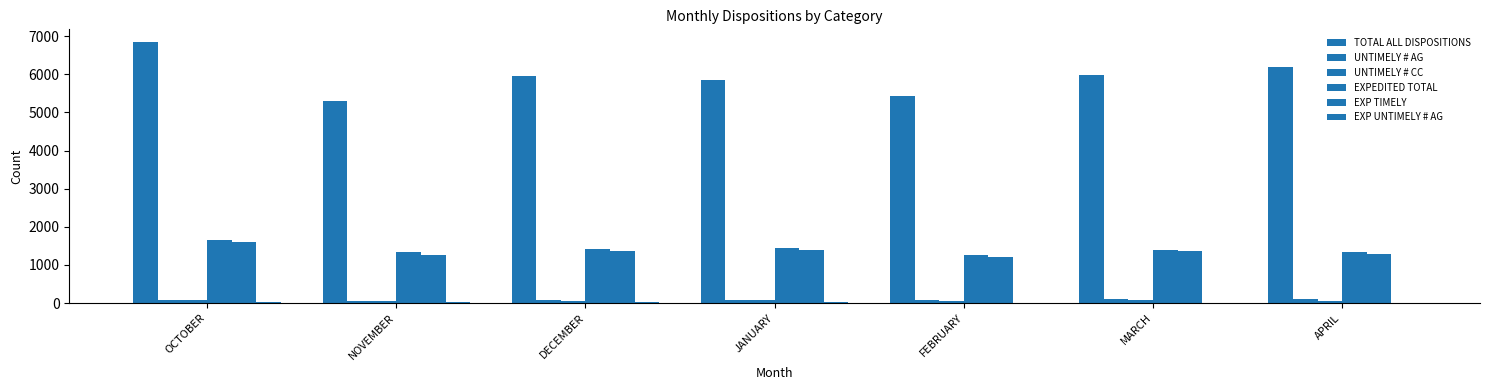

Reading left to right, list all the values displayed in this chart.

TOTAL ALL DISPOSITIONS: OCTOBER=6838	NOVEMBER=5310	DECEMBER=5968	JANUARY=5859	FEBRUARY=5431	MARCH=5992	APRIL=6182
UNTIMELY # AG: OCTOBER=85	NOVEMBER=54	DECEMBER=77	JANUARY=83	FEBRUARY=71	MARCH=100	APRIL=113
UNTIMELY # CC: OCTOBER=76	NOVEMBER=66	DECEMBER=65	JANUARY=79	FEBRUARY=64	MARCH=74	APRIL=66
EXPEDITED TOTAL: OCTOBER=1660	NOVEMBER=1327	DECEMBER=1424	JANUARY=1440	FEBRUARY=1249	MARCH=1395	APRIL=1326
EXP TIMELY: OCTOBER=1598	NOVEMBER=1267	DECEMBER=1370	JANUARY=1378	FEBRUARY=1209	MARCH=1369	APRIL=1288
EXP UNTIMELY # AG: OCTOBER=22	NOVEMBER=17	DECEMBER=18	JANUARY=20	FEBRUARY=13	MARCH=6	APRIL=13